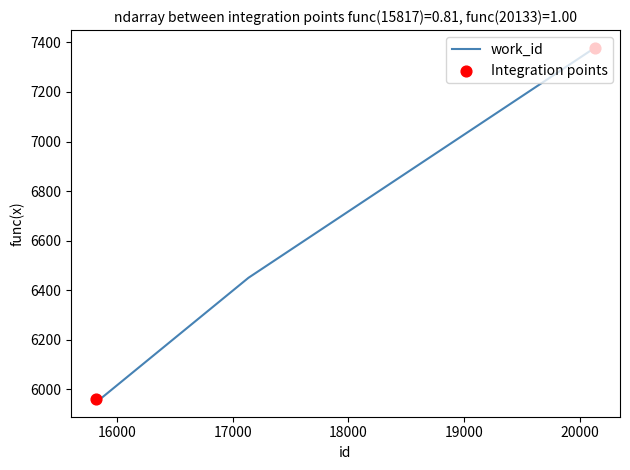

What is the difference between the maximum and second lowest values?

1419